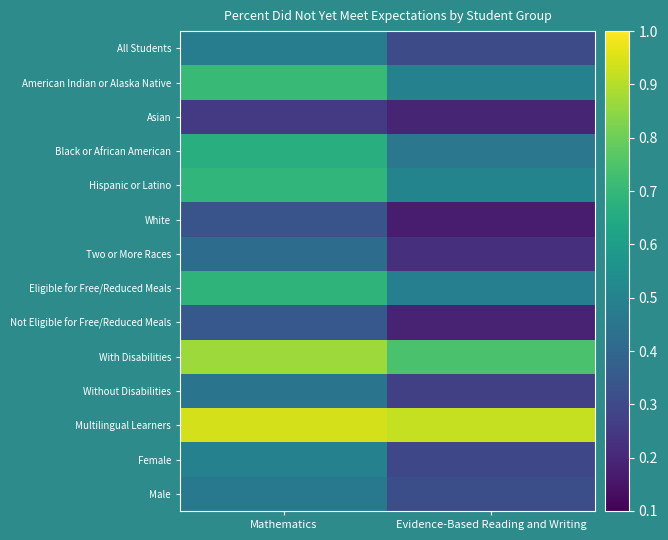

Reading left to right, what are all the values shown in this chart?

All Students: Mathematics=0.5	Evidence-Based Reading and Writing=0.3
American Indian or Alaska Native: Mathematics=0.7	Evidence-Based Reading and Writing=0.5
Asian: Mathematics=0.3	Evidence-Based Reading and Writing=0.2
Black or African American: Mathematics=0.7	Evidence-Based Reading and Writing=0.5
Hispanic or Latino: Mathematics=0.7	Evidence-Based Reading and Writing=0.5
White: Mathematics=0.3	Evidence-Based Reading and Writing=0.2
Two or More Races: Mathematics=0.4	Evidence-Based Reading and Writing=0.2
Eligible for Free/Reduced Meals: Mathematics=0.7	Evidence-Based Reading and Writing=0.5
Not Eligible for Free/Reduced Meals: Mathematics=0.3	Evidence-Based Reading and Writing=0.2
With Disabilities: Mathematics=0.9	Evidence-Based Reading and Writing=0.7
Without Disabilities: Mathematics=0.4	Evidence-Based Reading and Writing=0.3
Multilingual Learners: Mathematics=0.9	Evidence-Based Reading and Writing=0.9
Female: Mathematics=0.5	Evidence-Based Reading and Writing=0.3
Male: Mathematics=0.5	Evidence-Based Reading and Writing=0.3